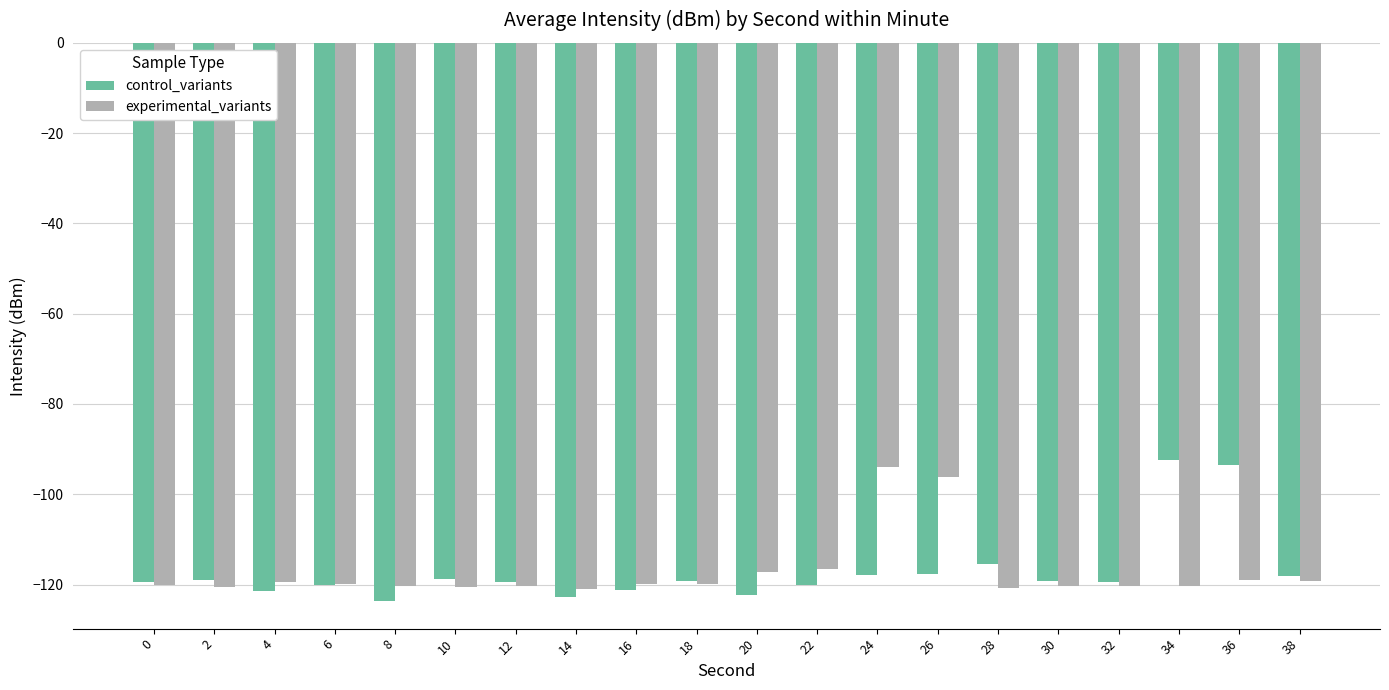

What is the minimum value shown in the chart?

-123.6